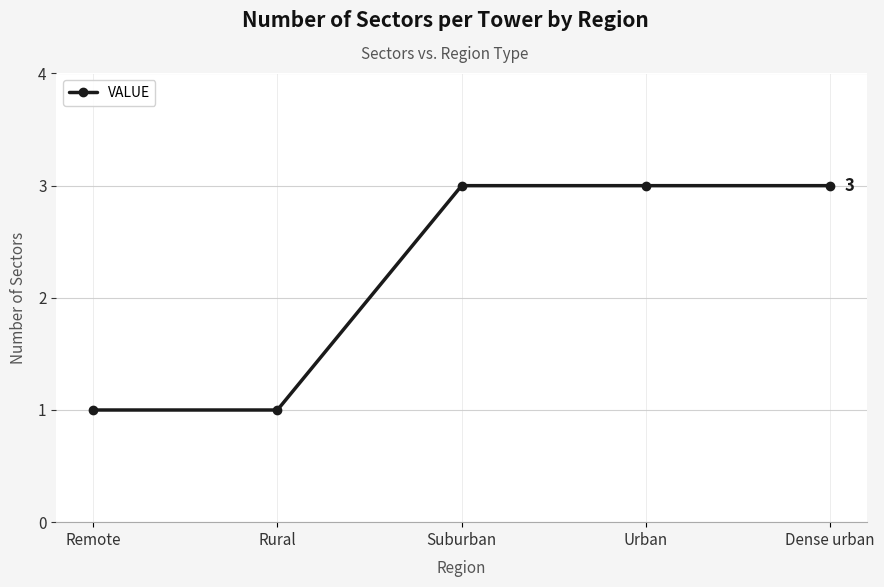

Reading right to left, list all the values displayed in this chart.

Dense urban=3	Urban=3	Suburban=3	Rural=1	Remote=1